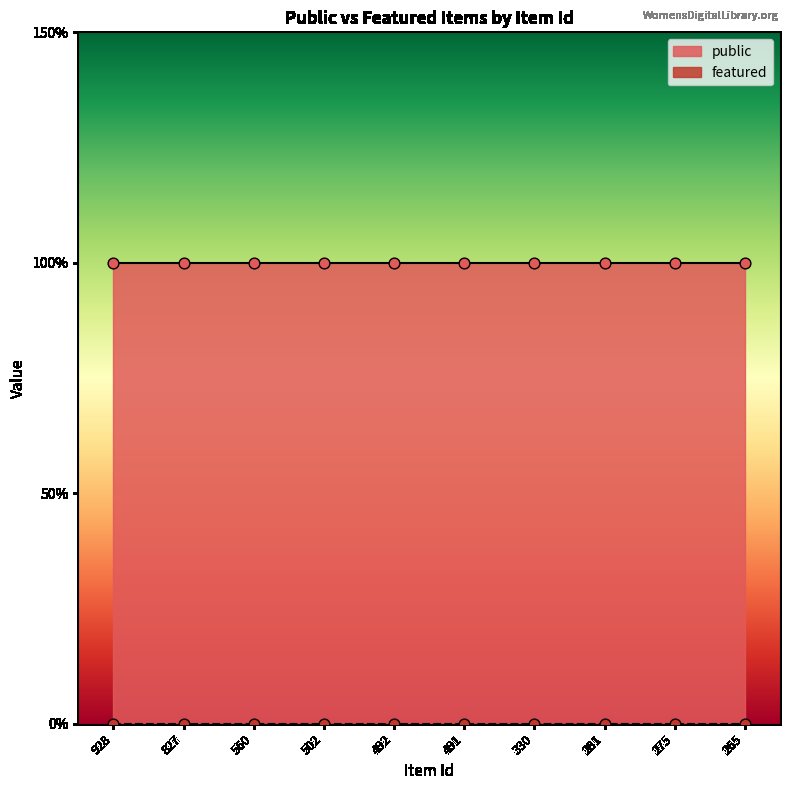

What is the total value across all series at 281?

1